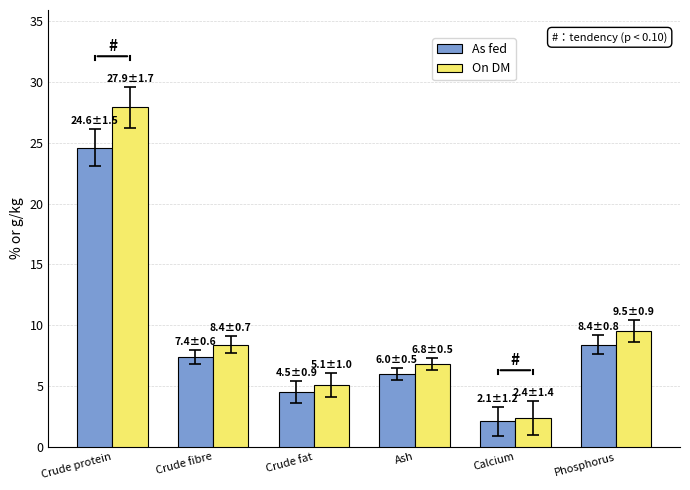

At which label does On DM reach its peak?

Crude protein